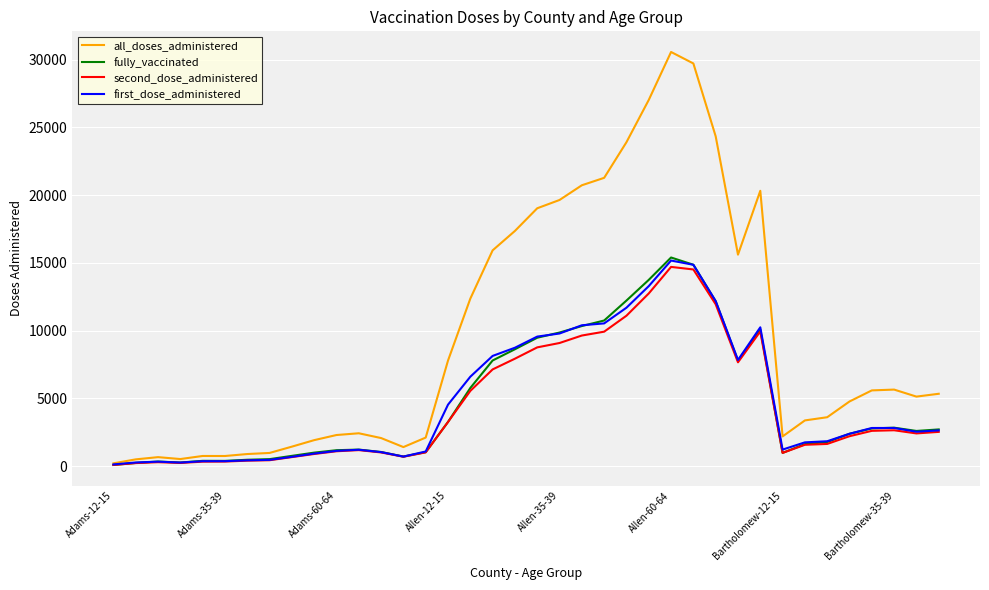

Which series has the widest spread of values?

all_doses_administered